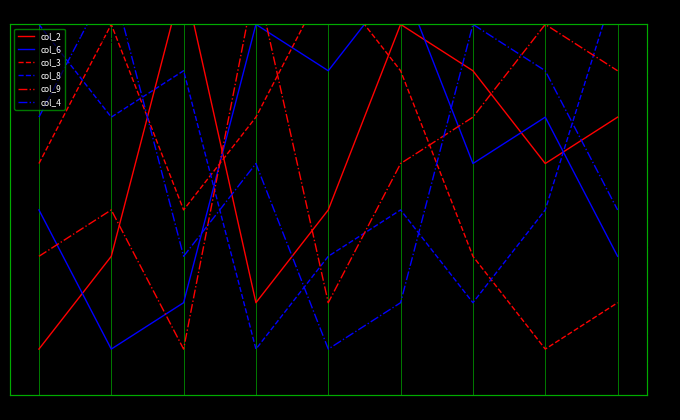

Where does the col_8 series first go above 4?

2